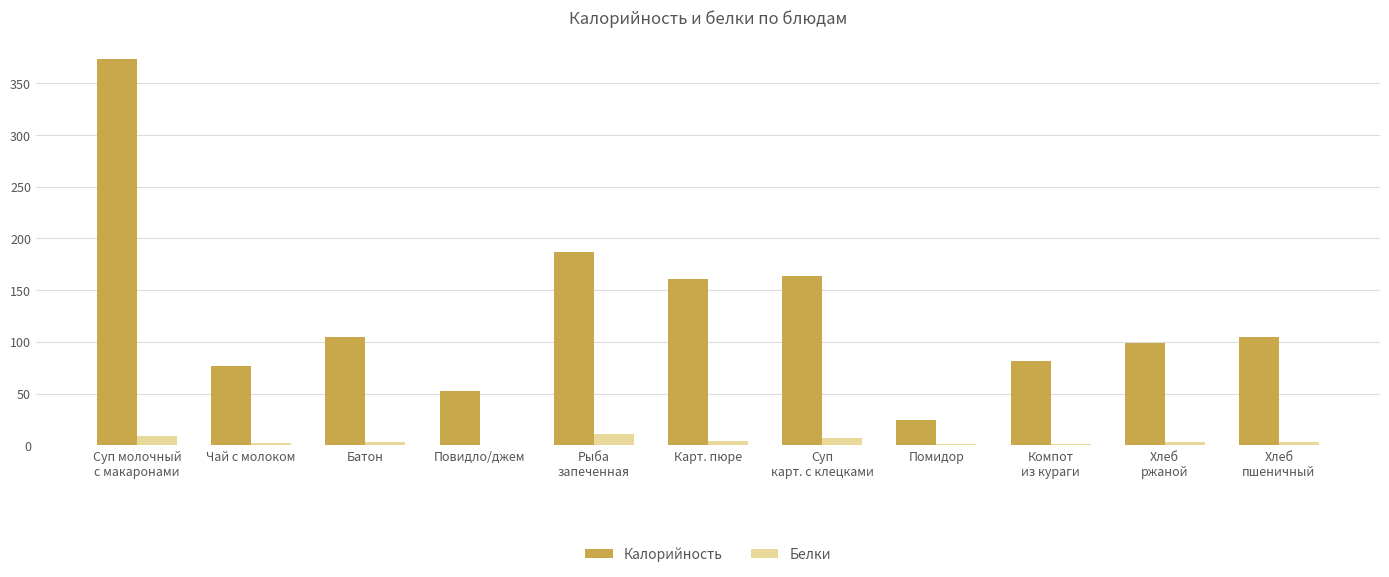

Which series has the widest spread of values?

Калорийность